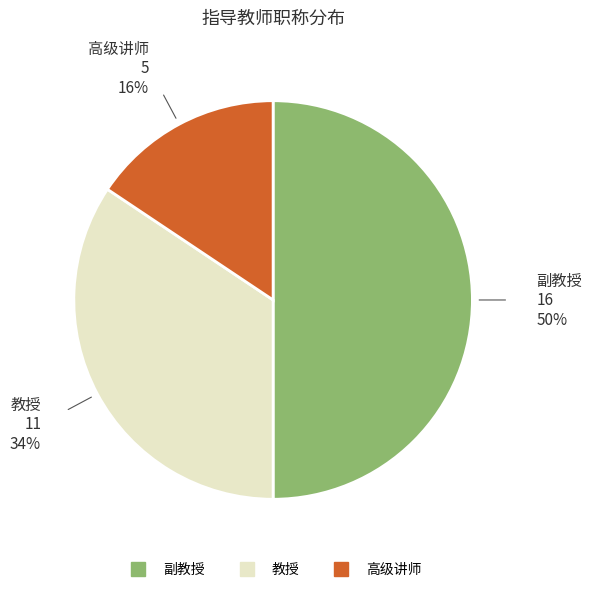

To the nearest percent, what is the difference between the largest and smallest slice percentages?

34%